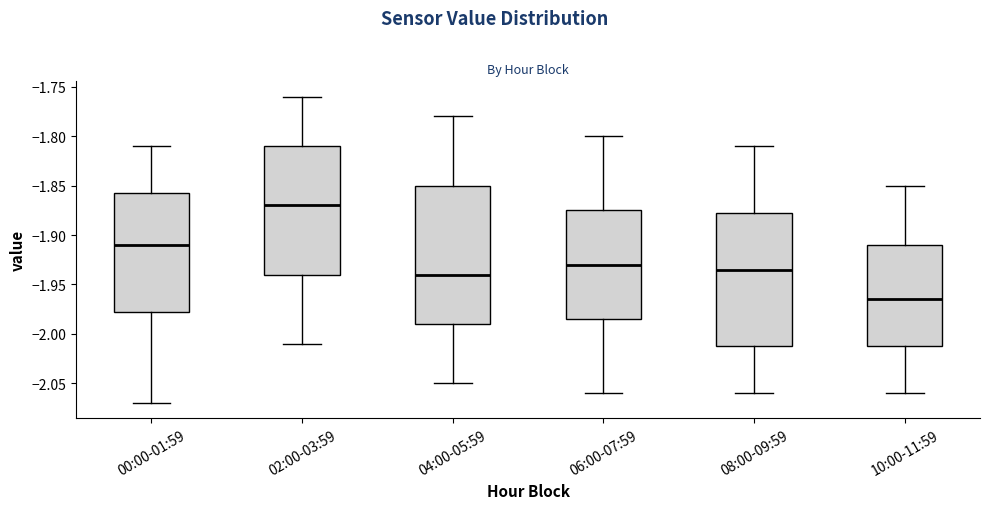

Which box has the highest median line?

02:00-03:59